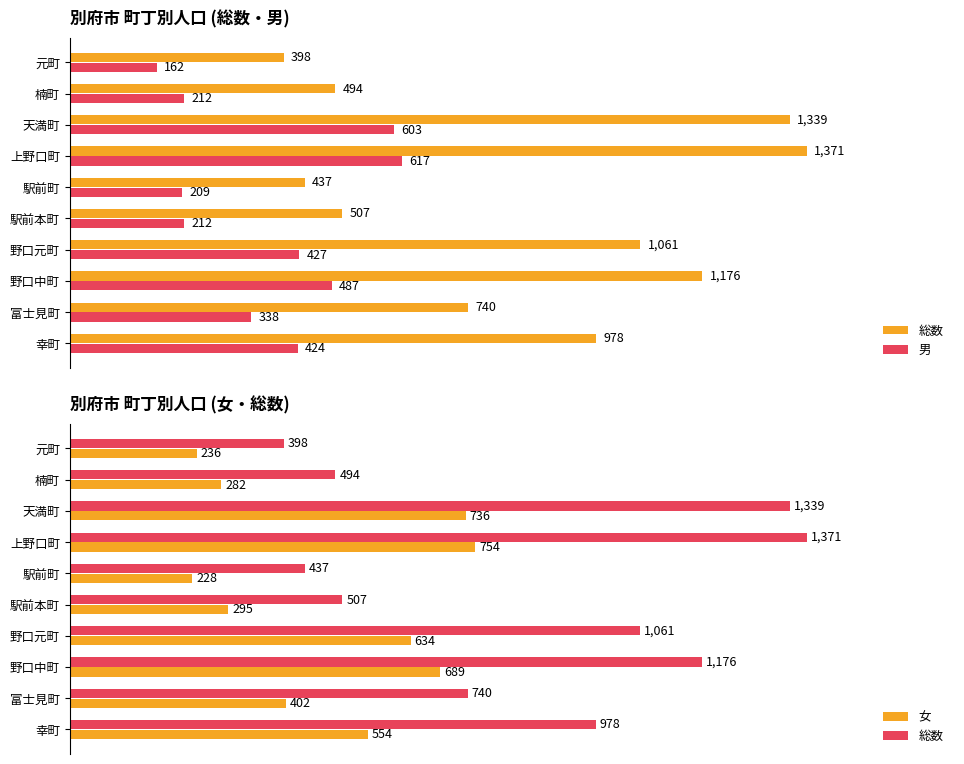

Reading left to right, extract all data points from this chart.

総数: 978	740	1176	1061	507	437	1371	1339	494	398
男: 424	338	487	427	212	209	617	603	212	162
女: 554	402	689	634	295	228	754	736	282	236